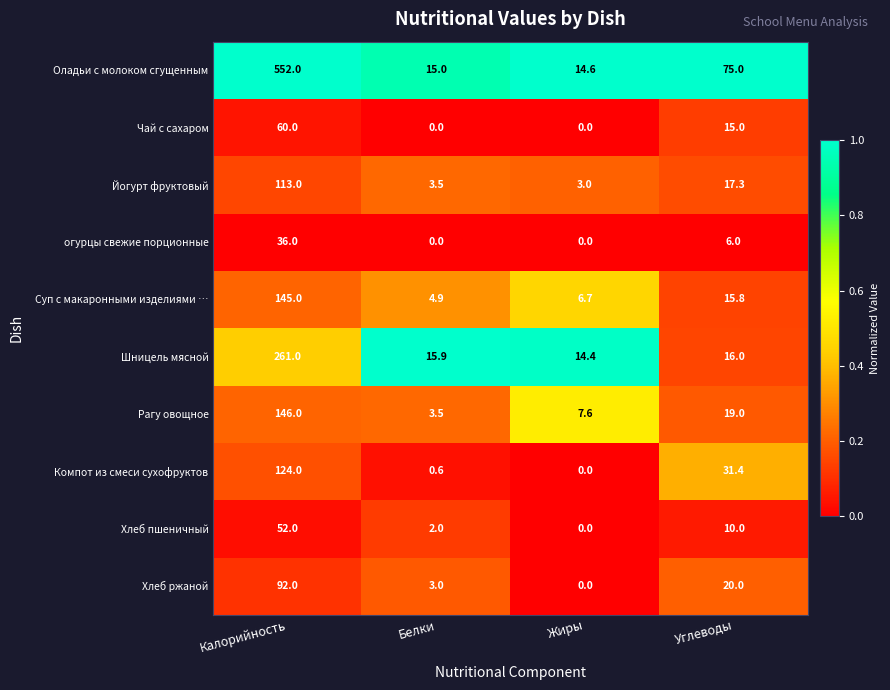

How many distinct data groups are displayed?

10